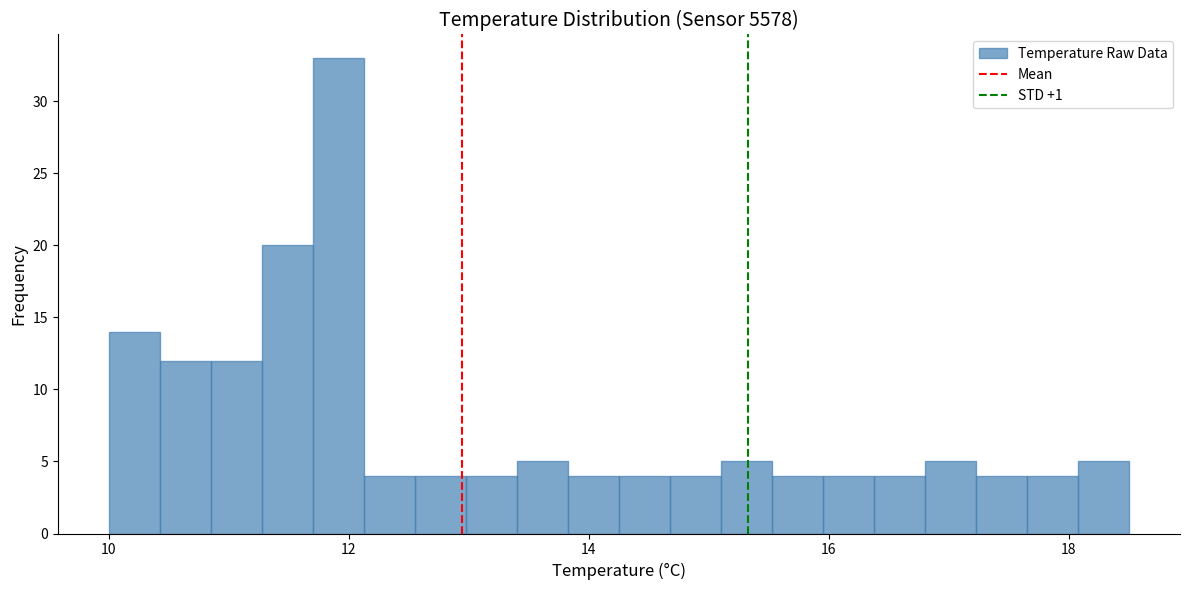

Read against the x-axis, roughly where is the centre of the tallest bar?

12.0